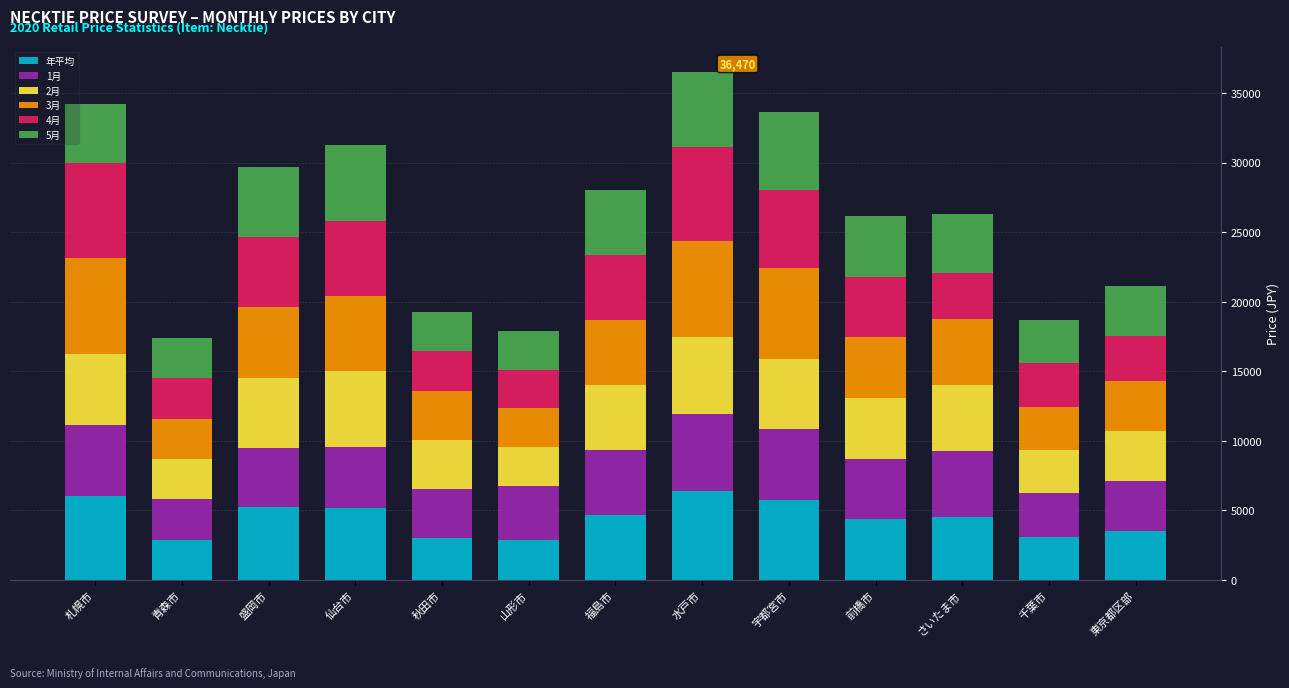

What is the minimum value for 年平均?

2880